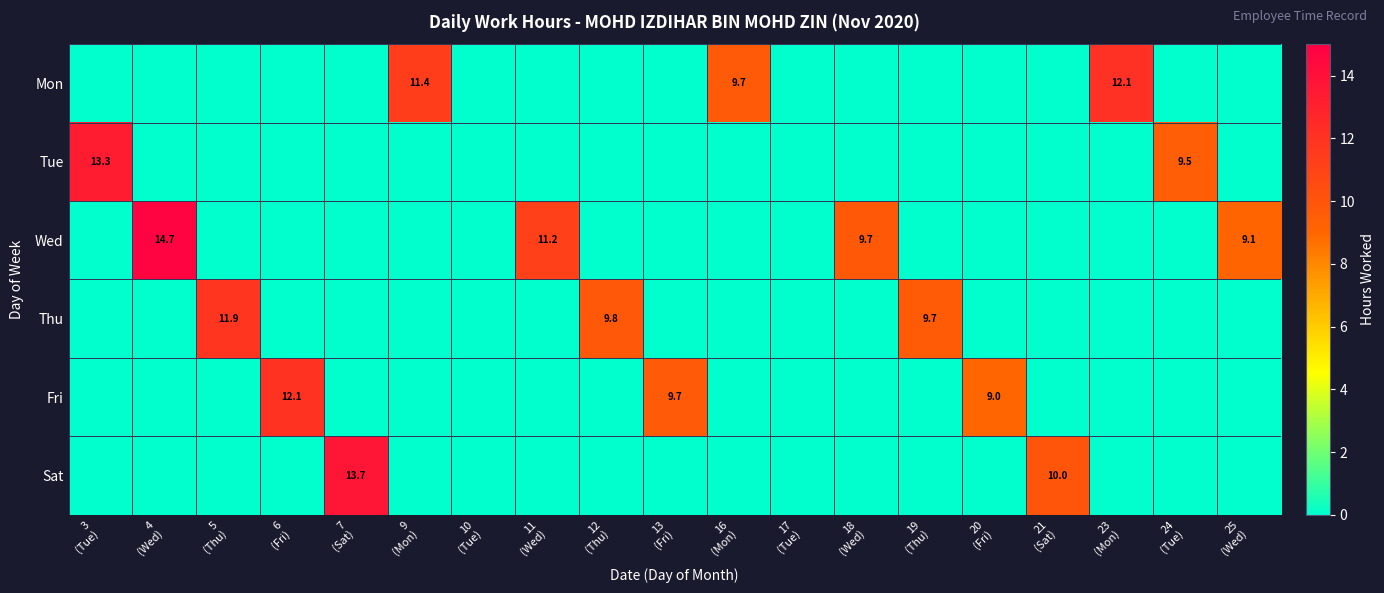

The Wed series shows 15.6 at 11 (Wed). True or false?

False